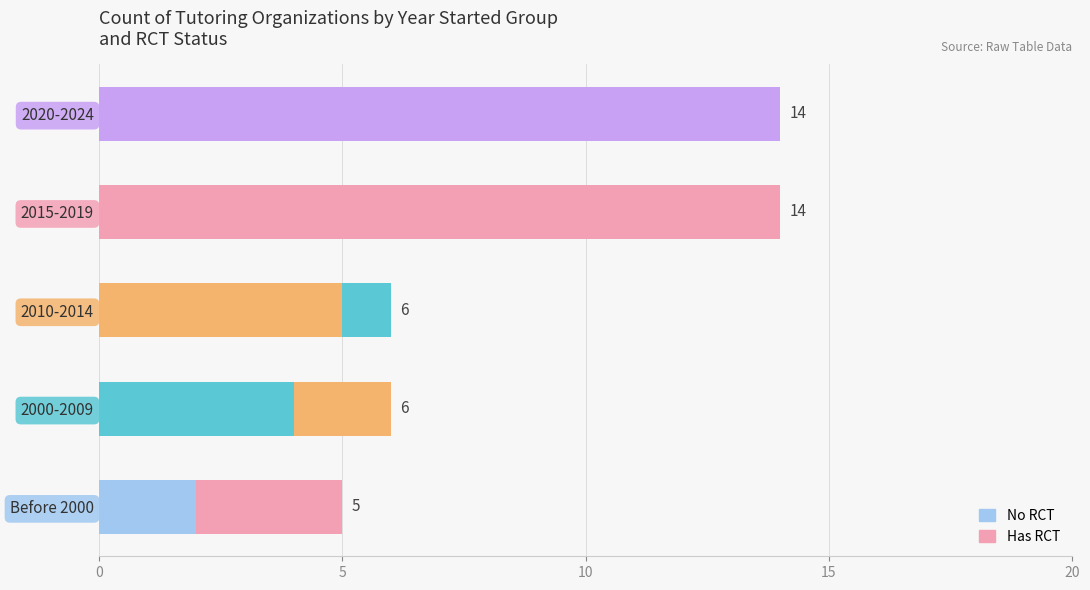

What is the value of the Has RCT bar at the 3rd from the left?

1